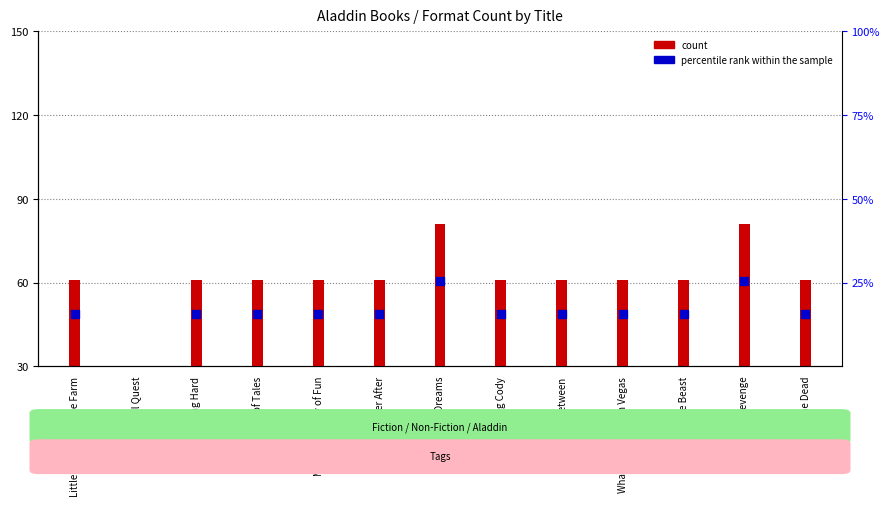

Which series has the widest spread of Y values?

count